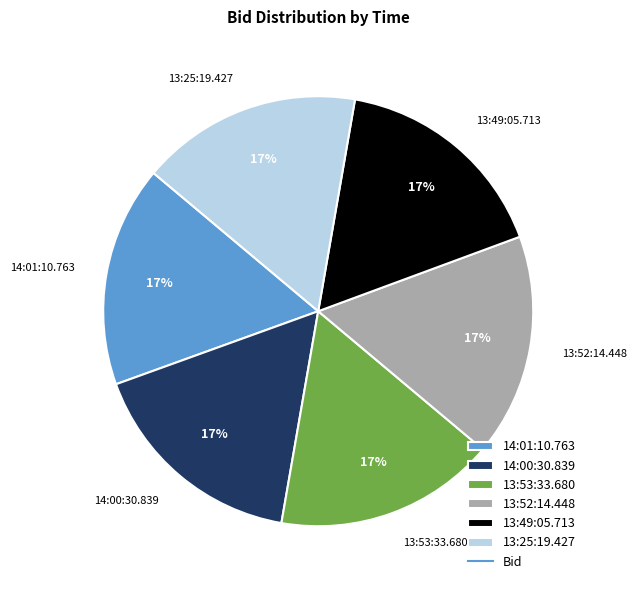

Is there a majority slice in this chart?

No